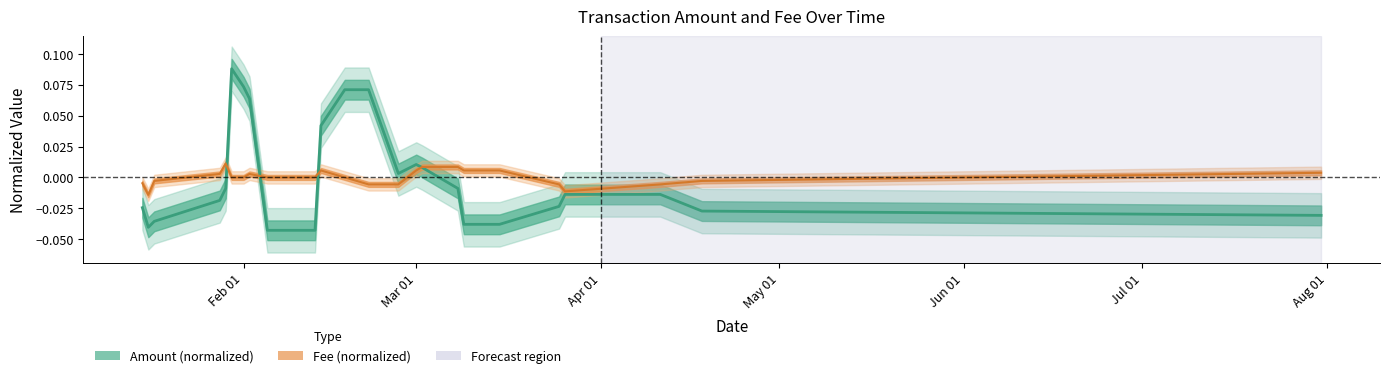

Is this an area chart (filled region under the line)?

No